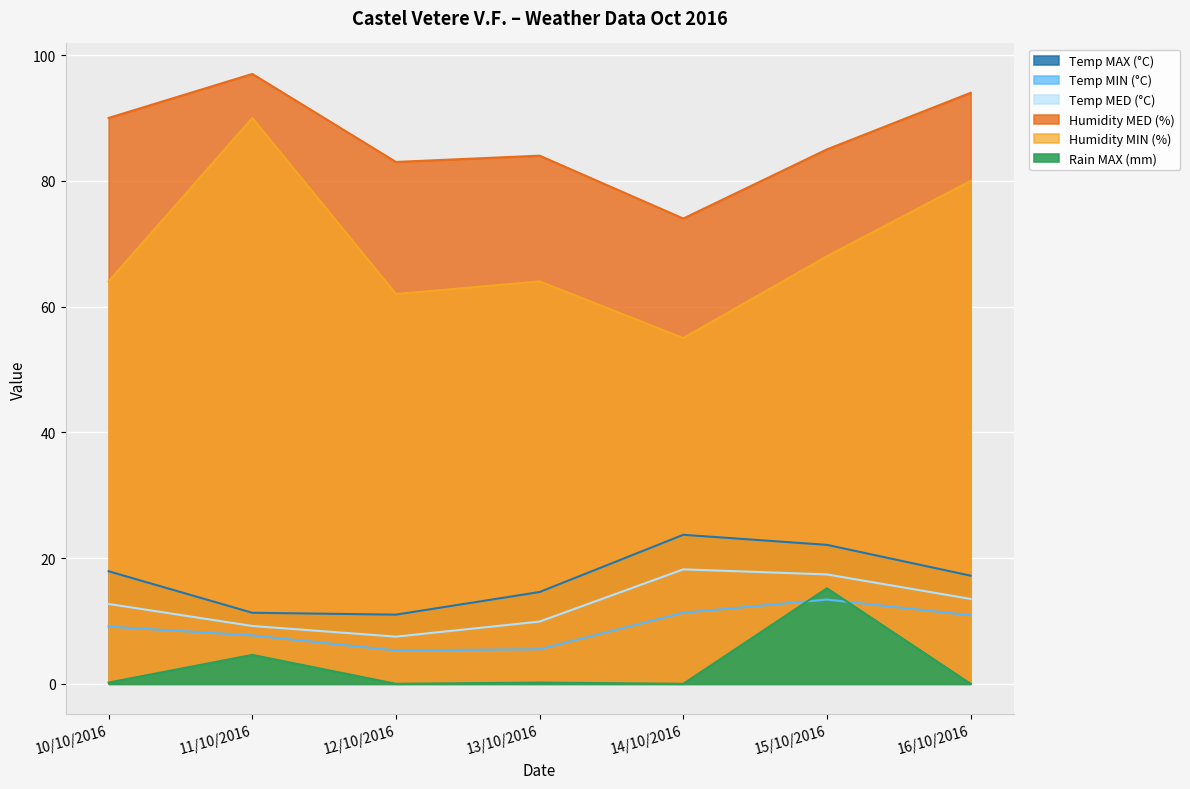

Count the number of data series in this chart.

6